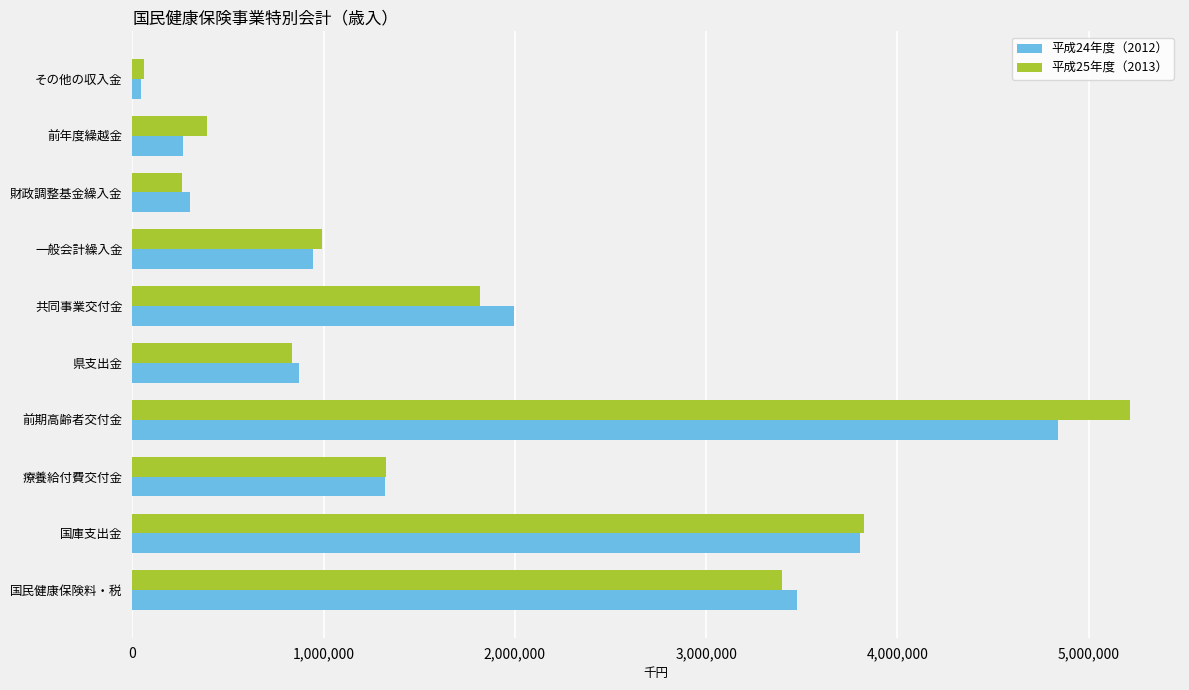

Which series has the largest range (max minus min)?

平成25年度（2013）